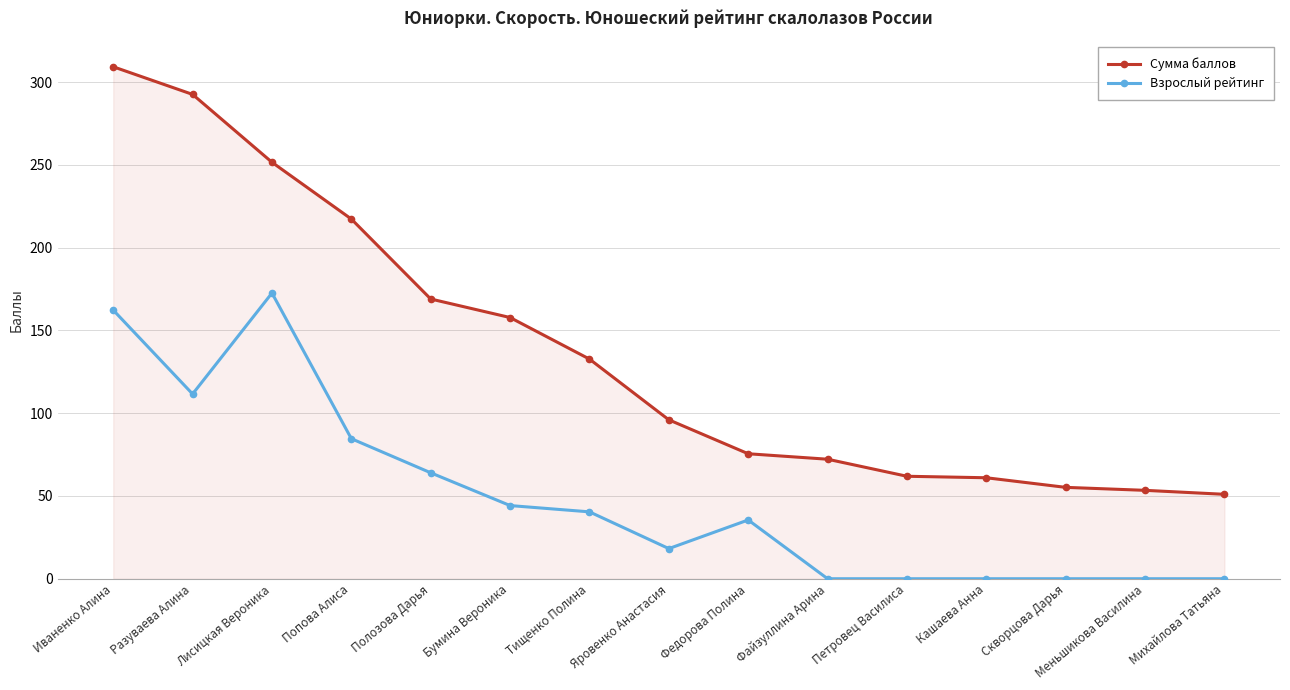

List the series in order of their peak value, lowest first.

Взрослый рейтинг, Сумма баллов